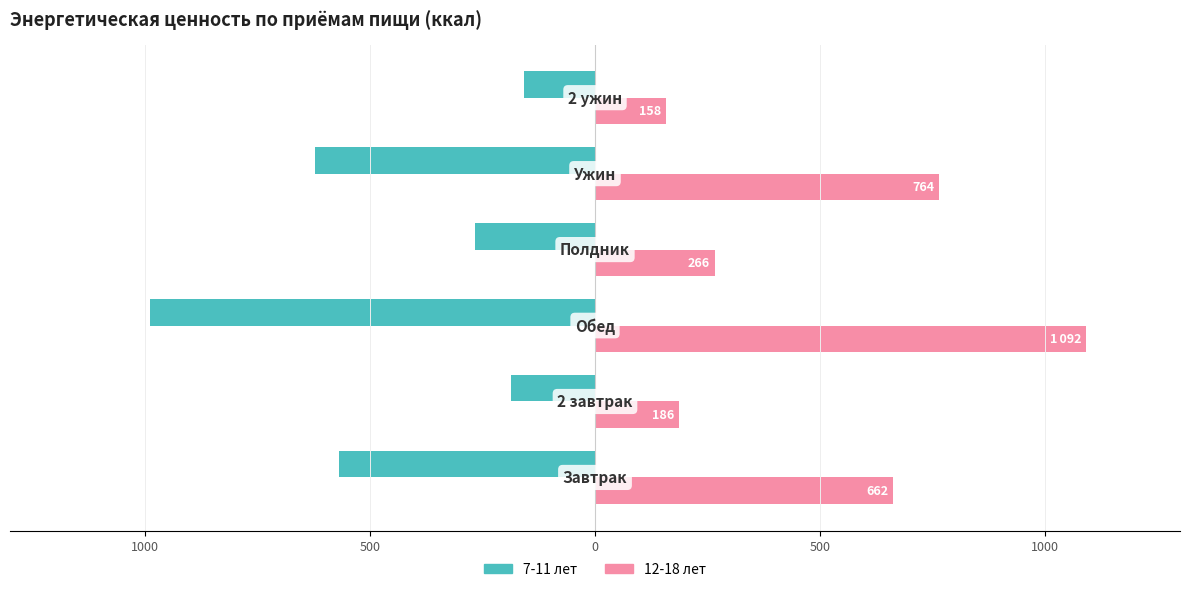

What are all the series names shown in the legend?

7-11 лет, 12-18 лет